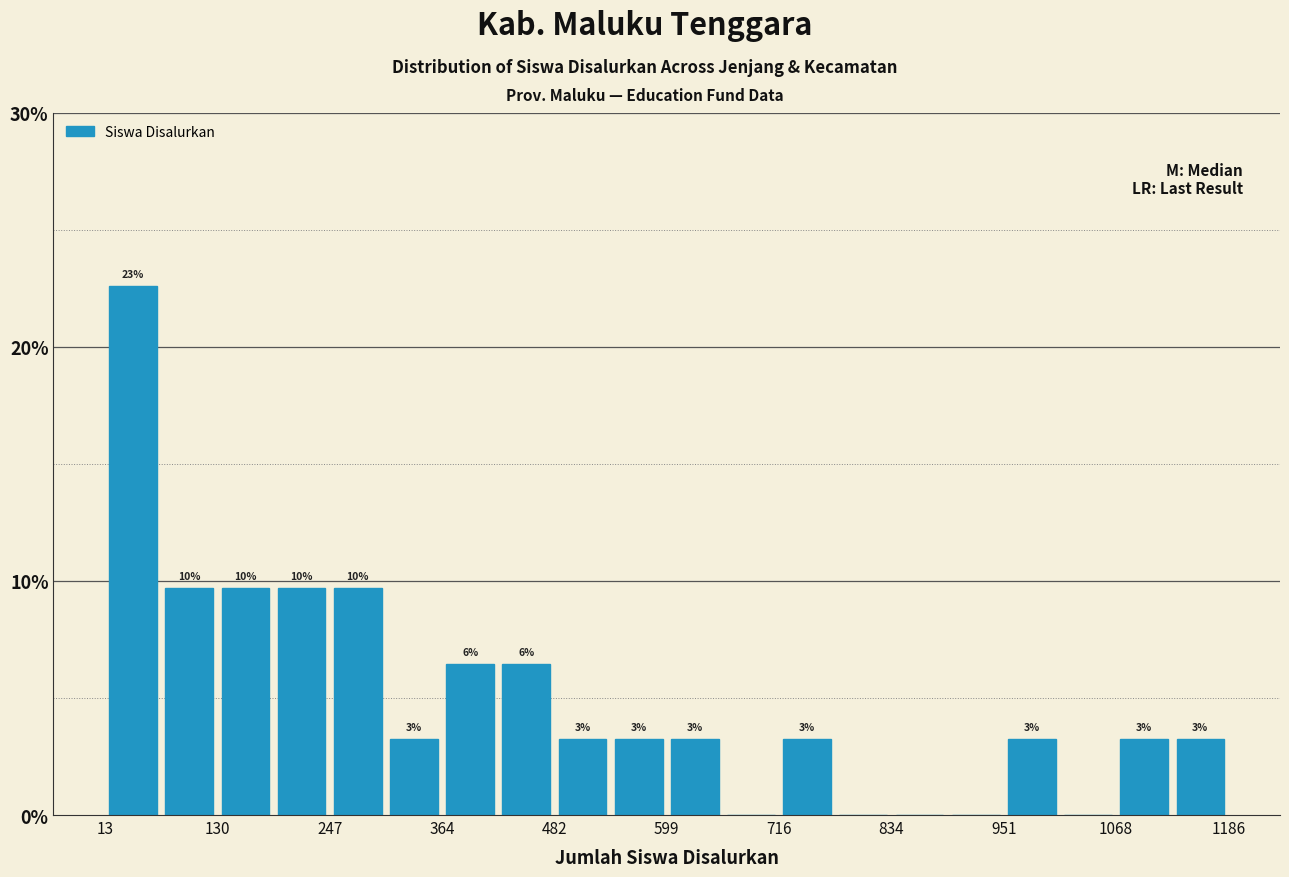

Read against the x-axis, roughly where is the centre of the tallest bar?

40